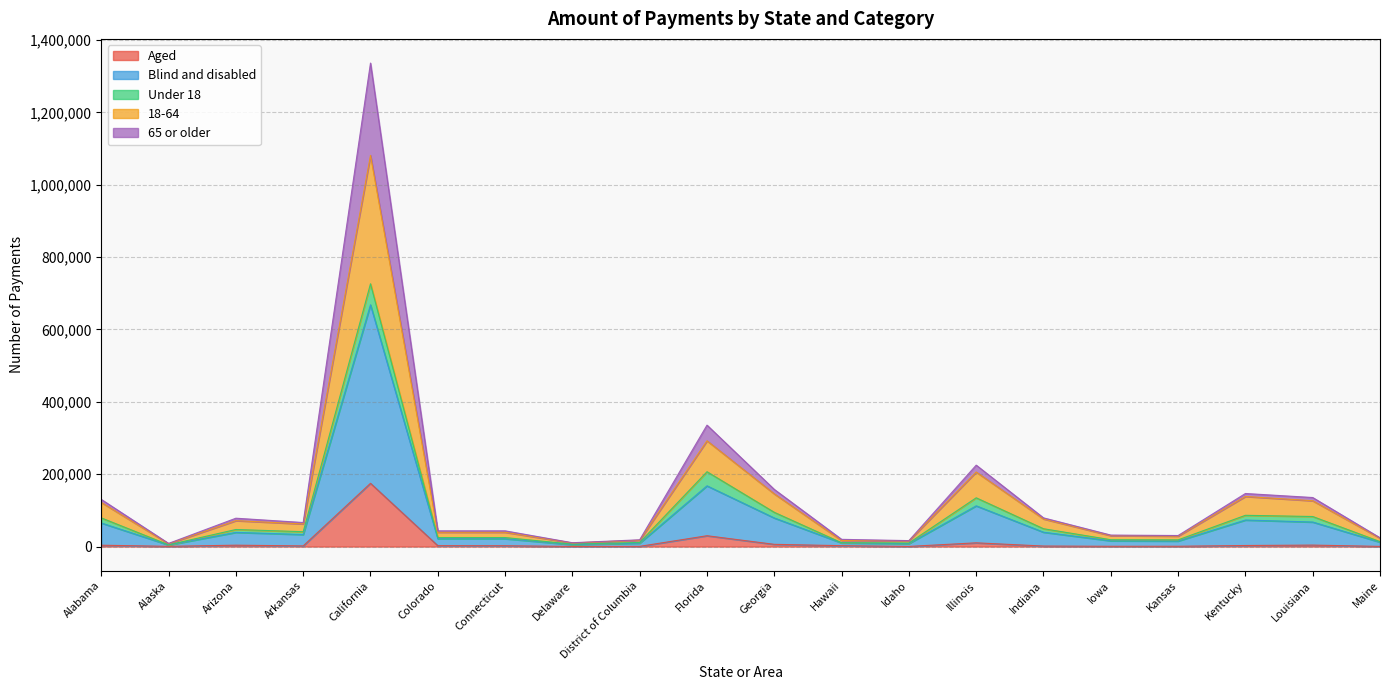

What is the spread (max minus min) of values at Colorado?

40963